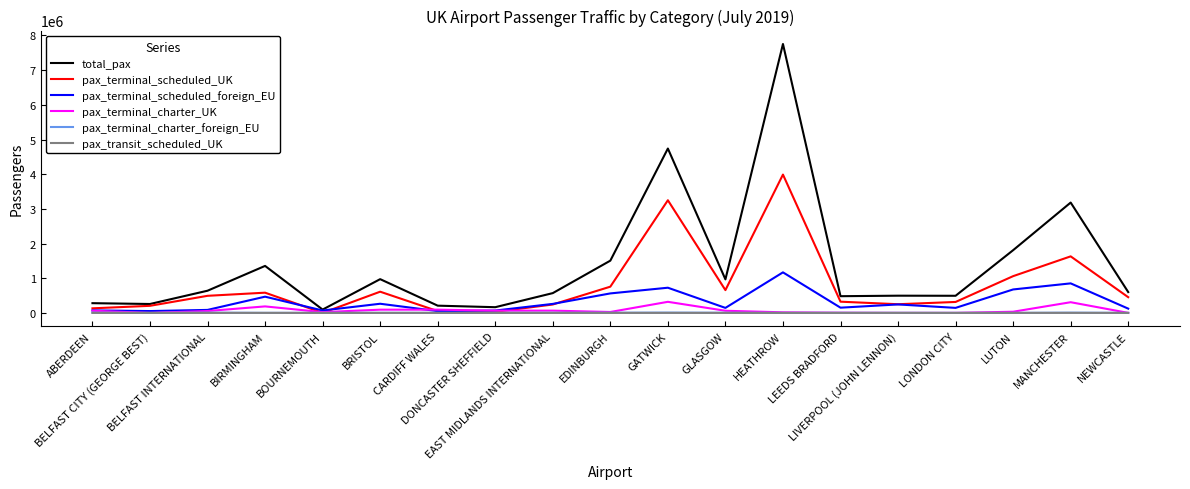

How many values in the total_pax series are below 600265?

9